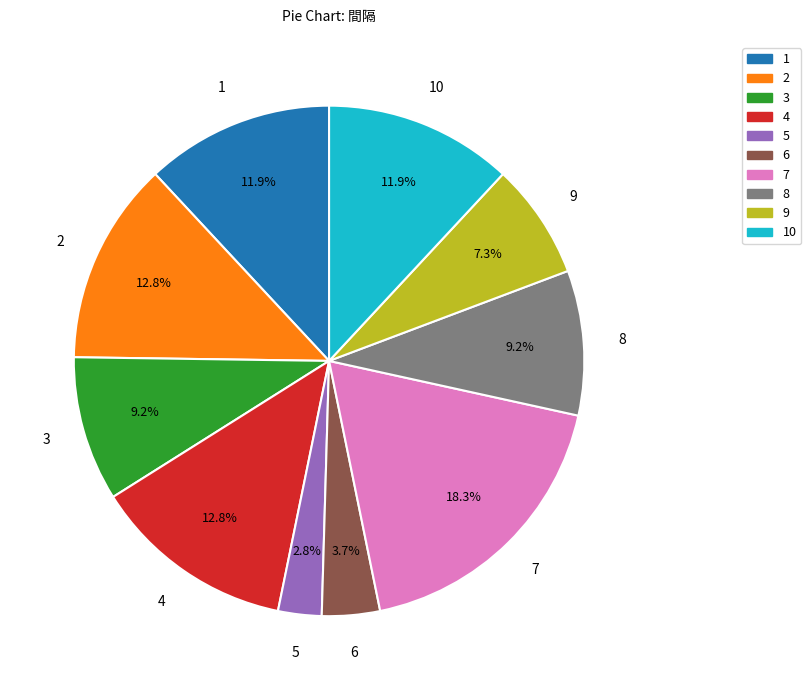

Does any single category account for the majority?

No